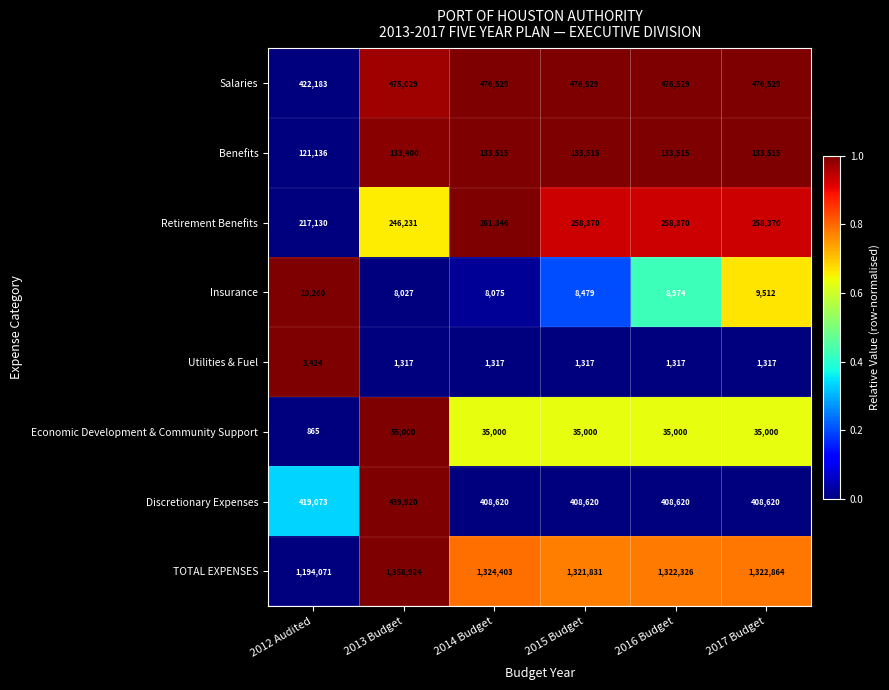

The Utilities & Fuel series shows 1792 at 2017 Budget. True or false?

False